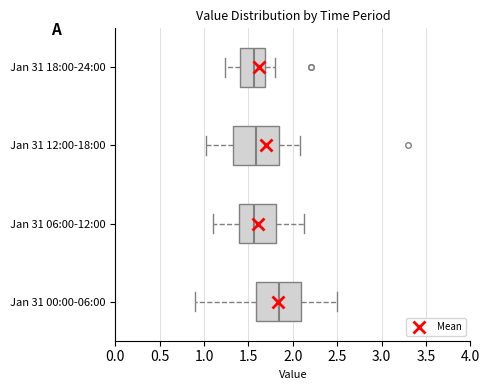

Reading bottom to top, read every box against the x-axis: the position of its median line, the range the box covers, and the ends of its whiskers. The values are not printed on the chart, so give them approximately, as read against the axis.

Jan 31 00:00-06:00: median 1.85, box 1.60 to 2.10, whiskers 0.90 to 2.50
Jan 31 06:00-12:00: median 1.55, box 1.40 to 1.80, whiskers 1.10 to 2.15
Jan 31 12:00-18:00: median 1.60, box 1.30 to 1.85, whiskers 1.00 to 2.10
Jan 31 18:00-24:00: median 1.55, box 1.40 to 1.70, whiskers 1.25 to 1.80